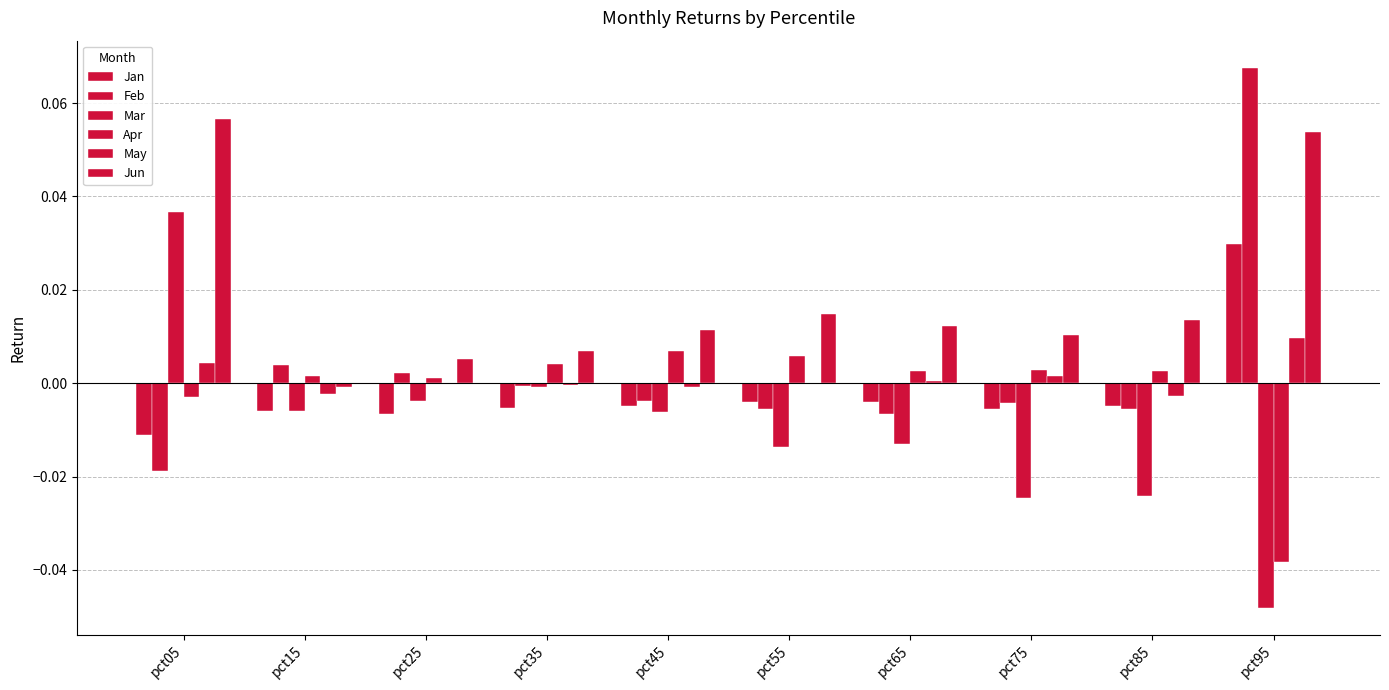

Which has a higher value, pct35 or pct75?

pct35